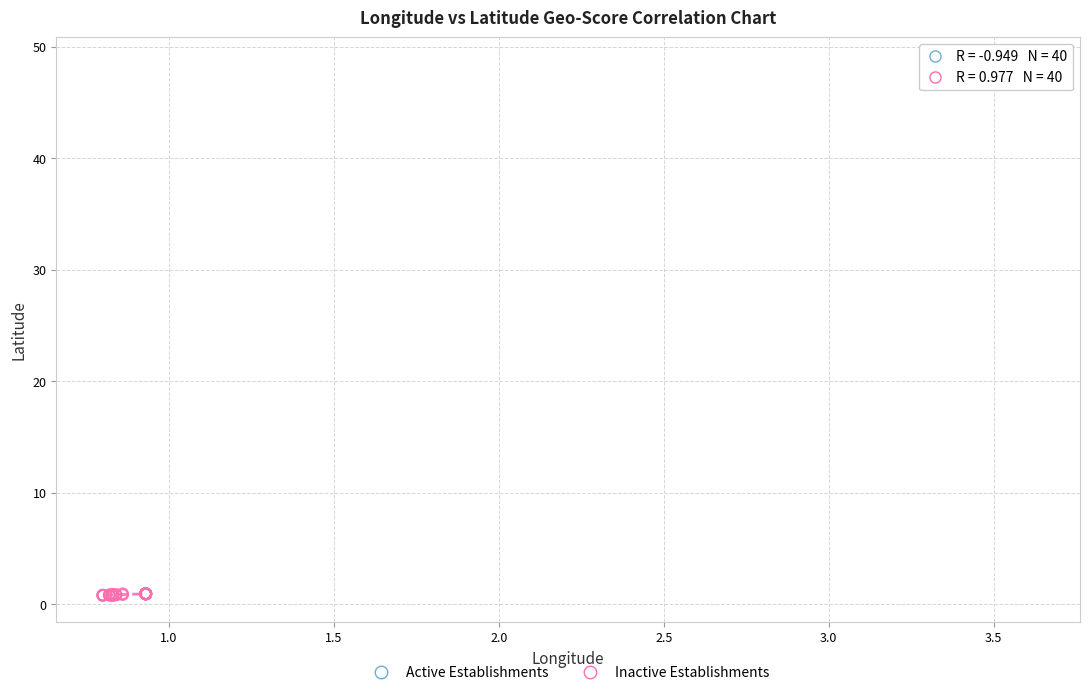

What are all the series names shown in the legend?

Active Establishments, Inactive Establishments